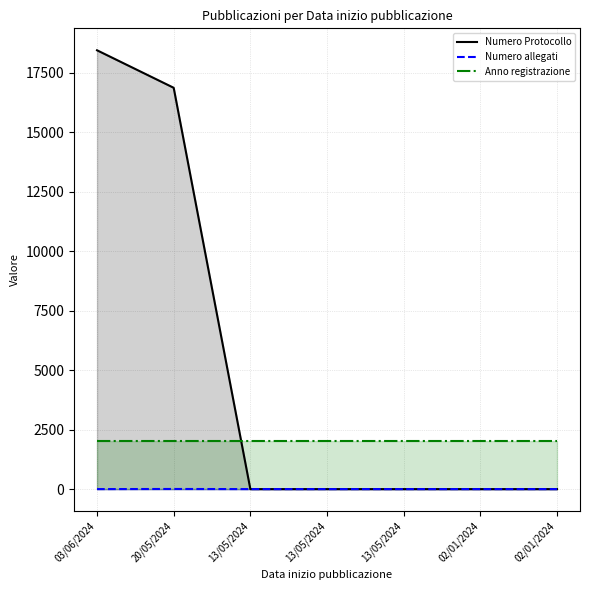

Reading left to right, what are all the values shown in this chart?

Numero Protocollo: 18450	16873	0	0	0	0	0
Numero allegati: 1	6	1	1	1	1	1
Anno registrazione: 2024	2024	2024	2024	2024	2024	2024